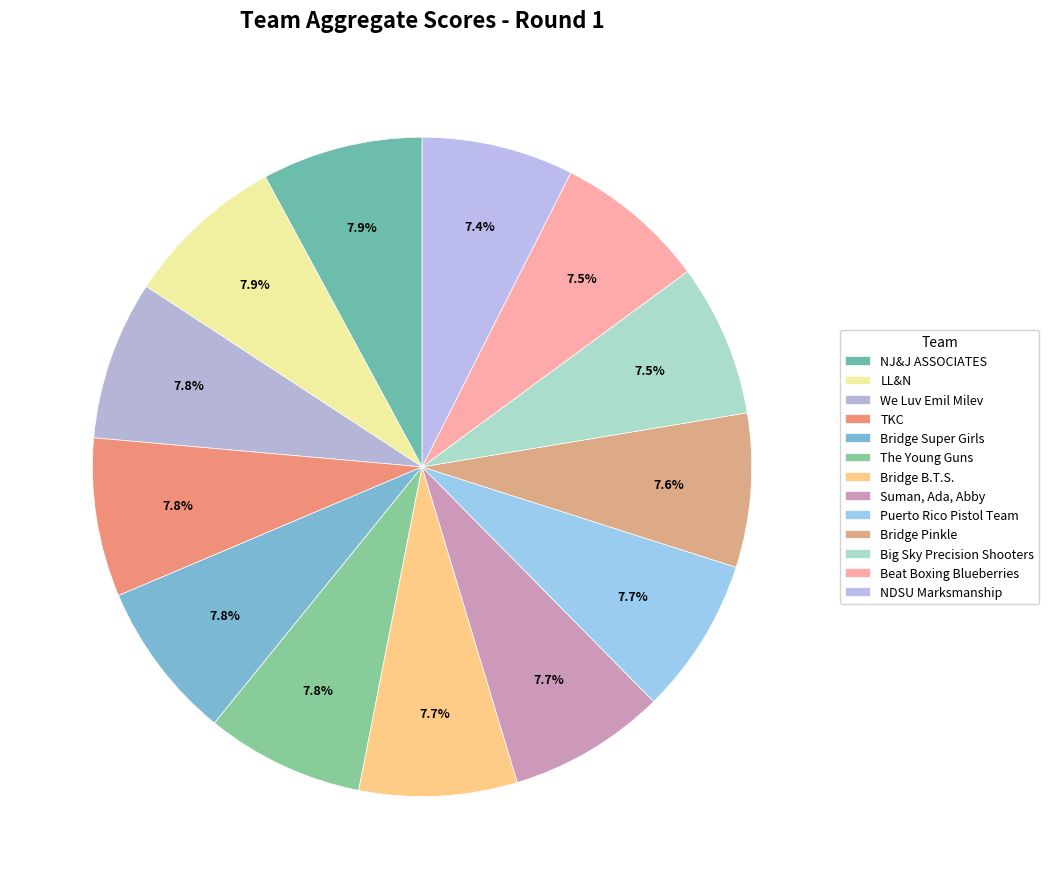

To the nearest percent, what portion does LL&N represent?

8%